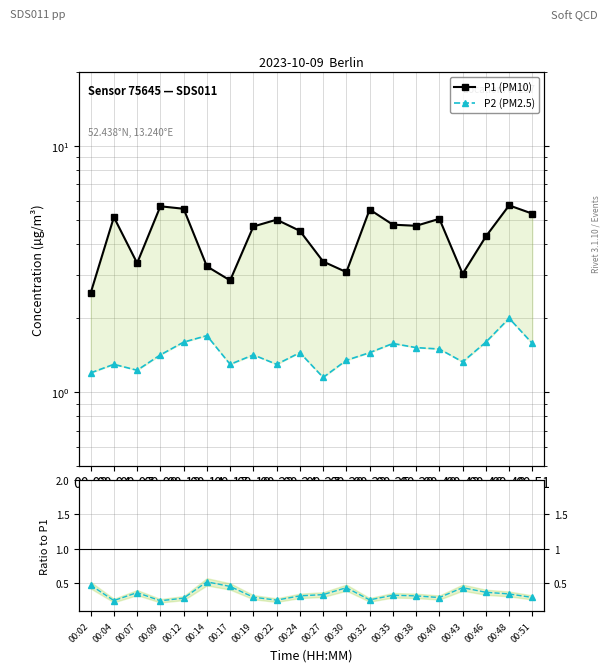

Count the P2 / P1 values in the range 0 to 1.

20